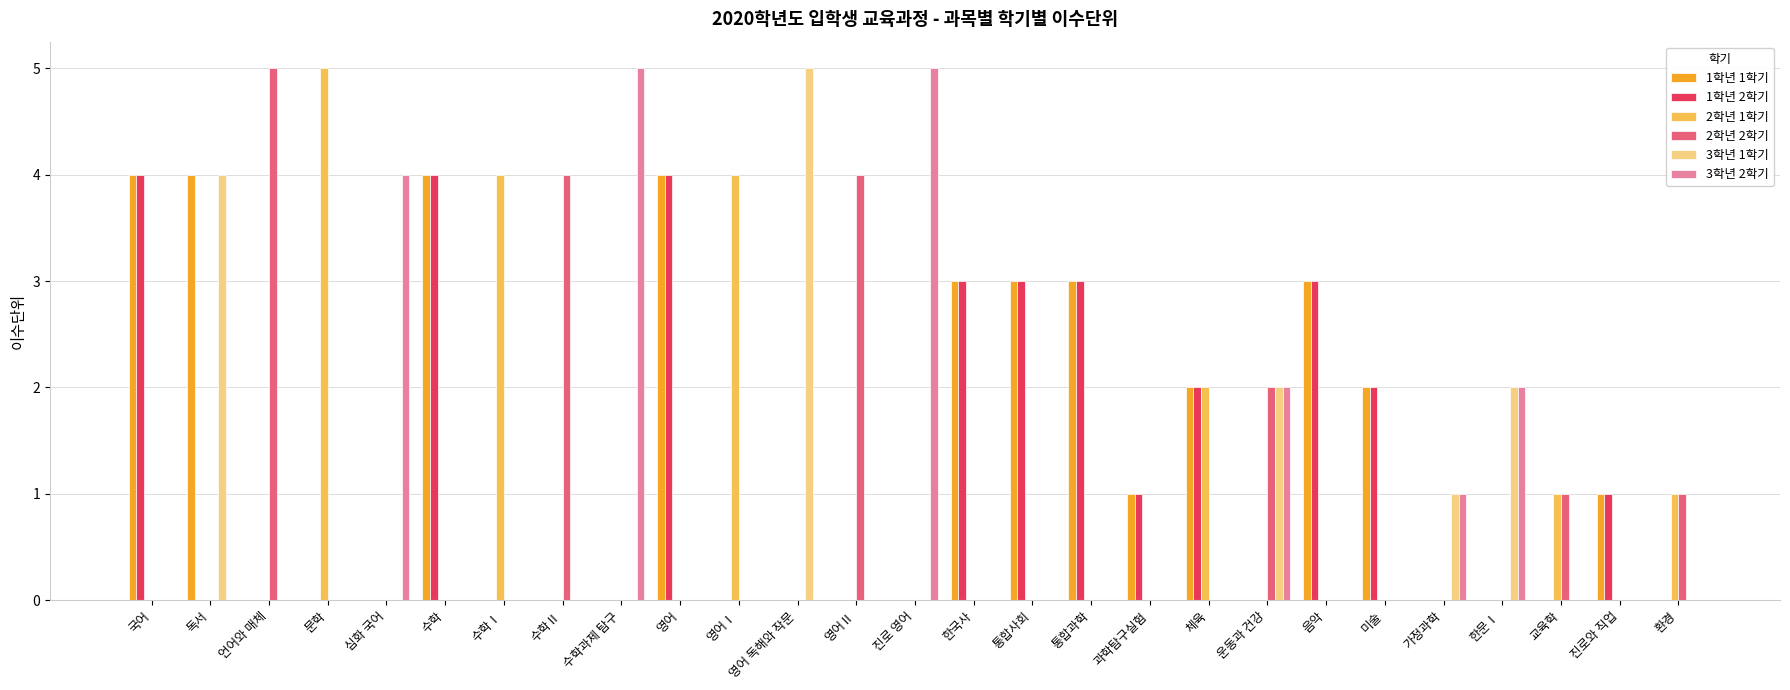

How many series are shown in this chart?

6